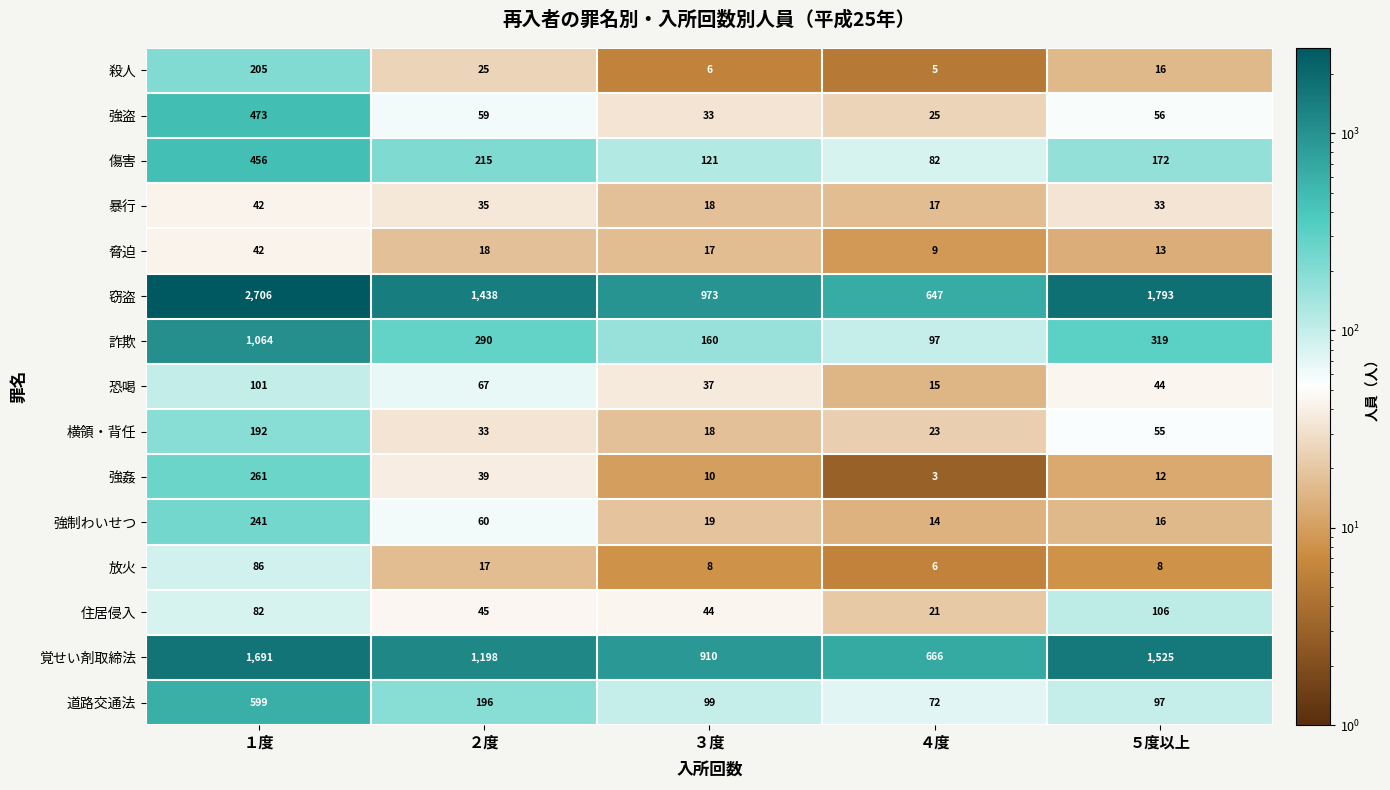

Rank the categories by 窃盗 value from lowest to highest.

４度, ３度, ２度, ５度以上, １度